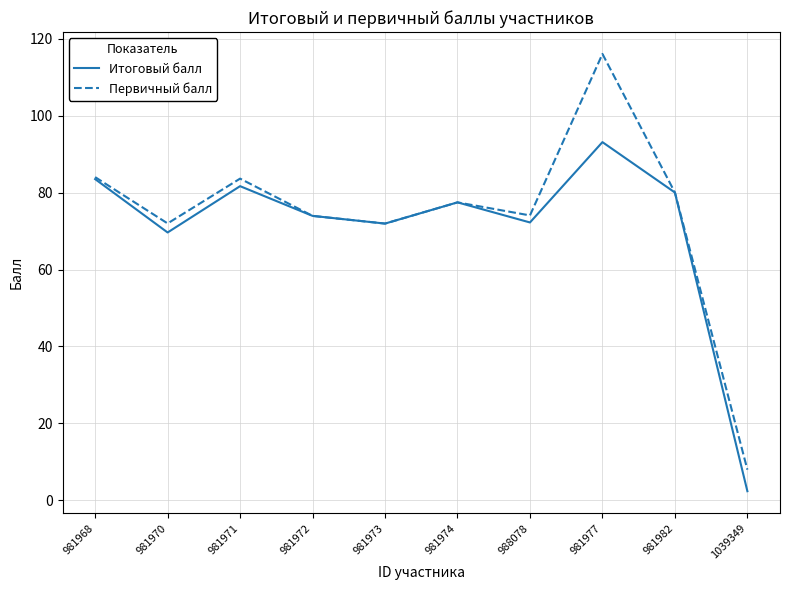

What is the difference between the maximum and minimum values in the Первичный балл series?

108.0